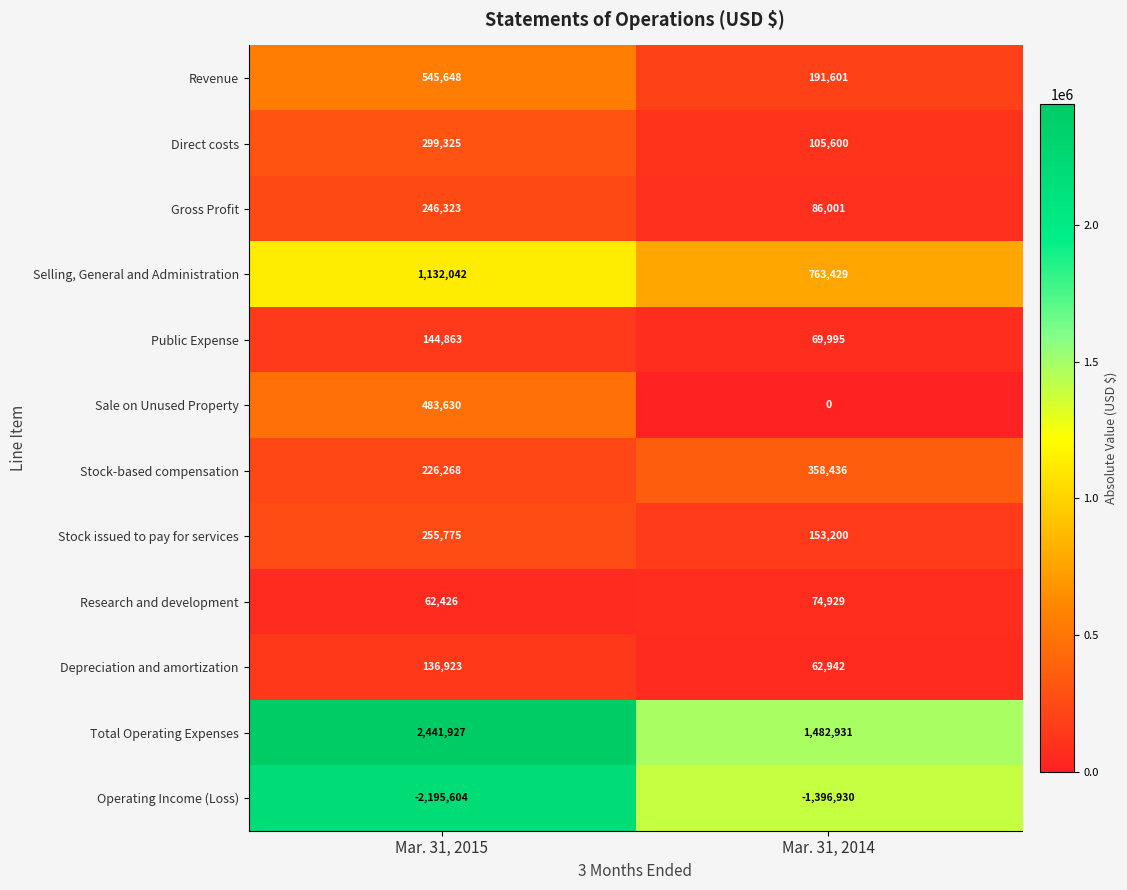

List the series in order of their peak value, highest first.

Total Operating Expenses, Selling, General and Administration, Revenue, Sale on Unused Property, Stock-based compensation, Direct costs, Stock issued to pay for services, Gross Profit, Public Expense, Depreciation and amortization, Research and development, Operating Income (Loss)